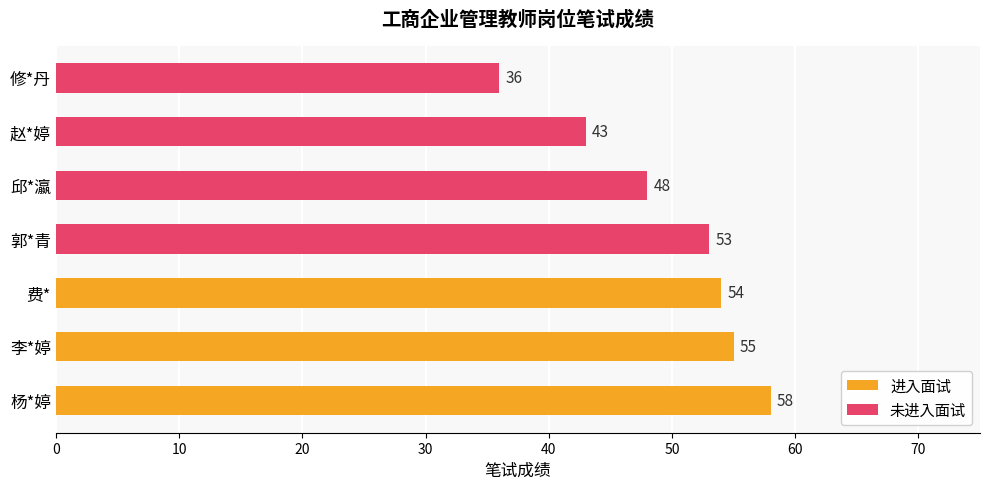

Where is the data nearest to the value 47?

邱*瀛